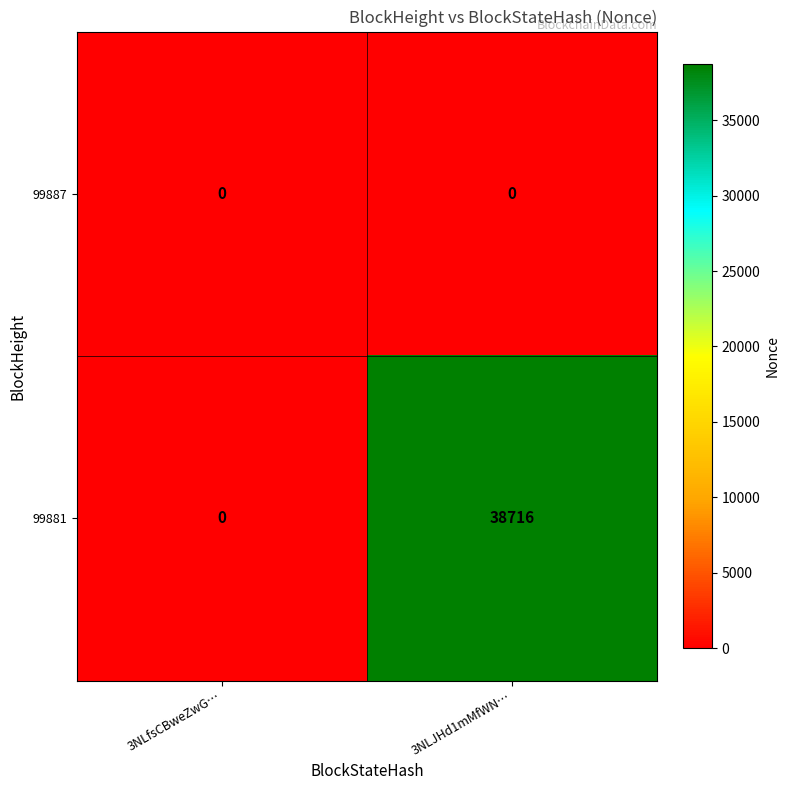

Is it true that 99887 equals 0 at 3NLfsCBweZwG…?

True